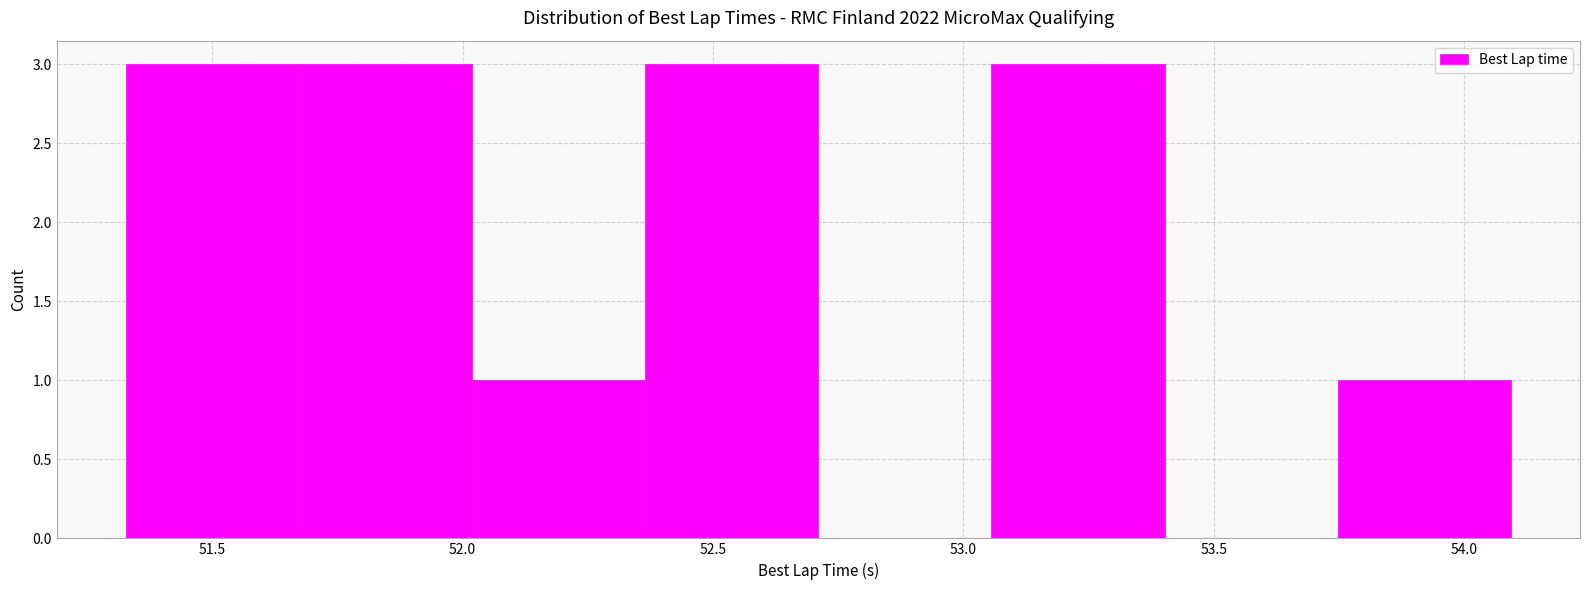

What is the height of the bar covering 51.65 to 52.00 on the x-axis? Neither the bar edges nor the heights are printed on the chart, so give them approximately, as read against the axes.

3